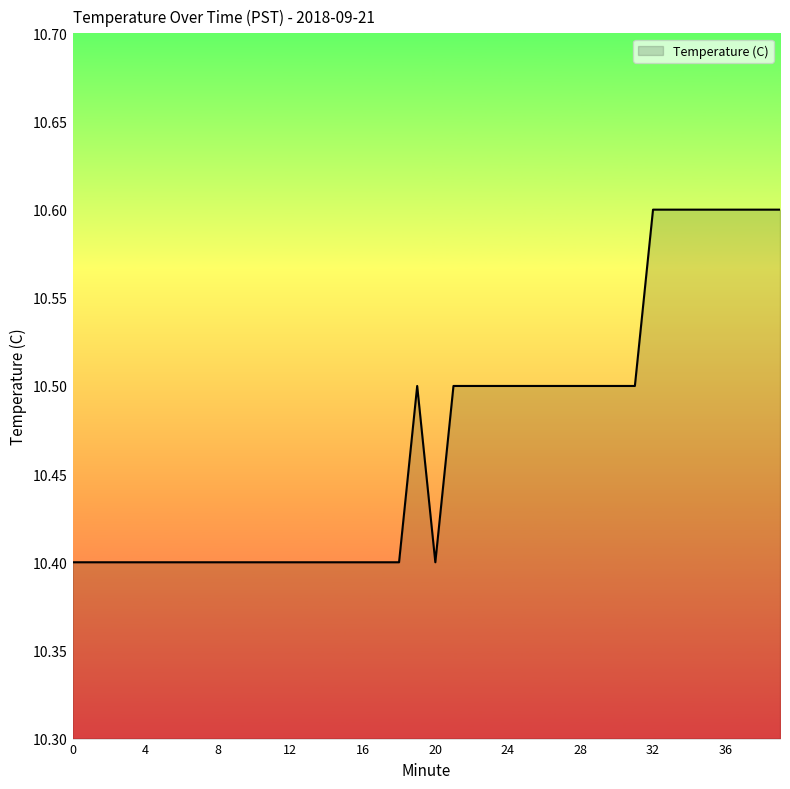

What is the greatest value displayed?

10.6